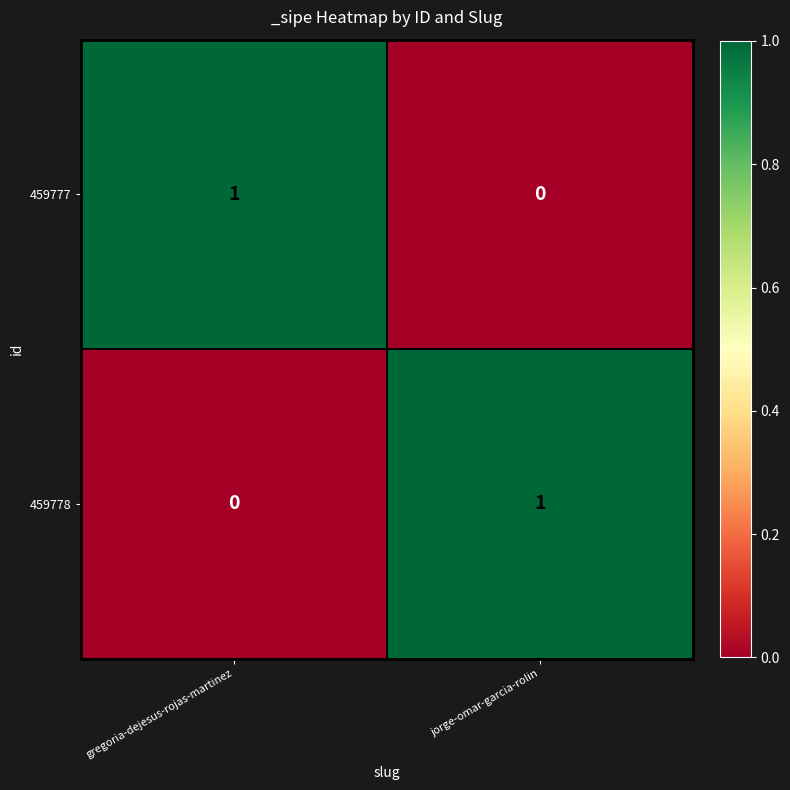

How many categories are shown in the chart?

2